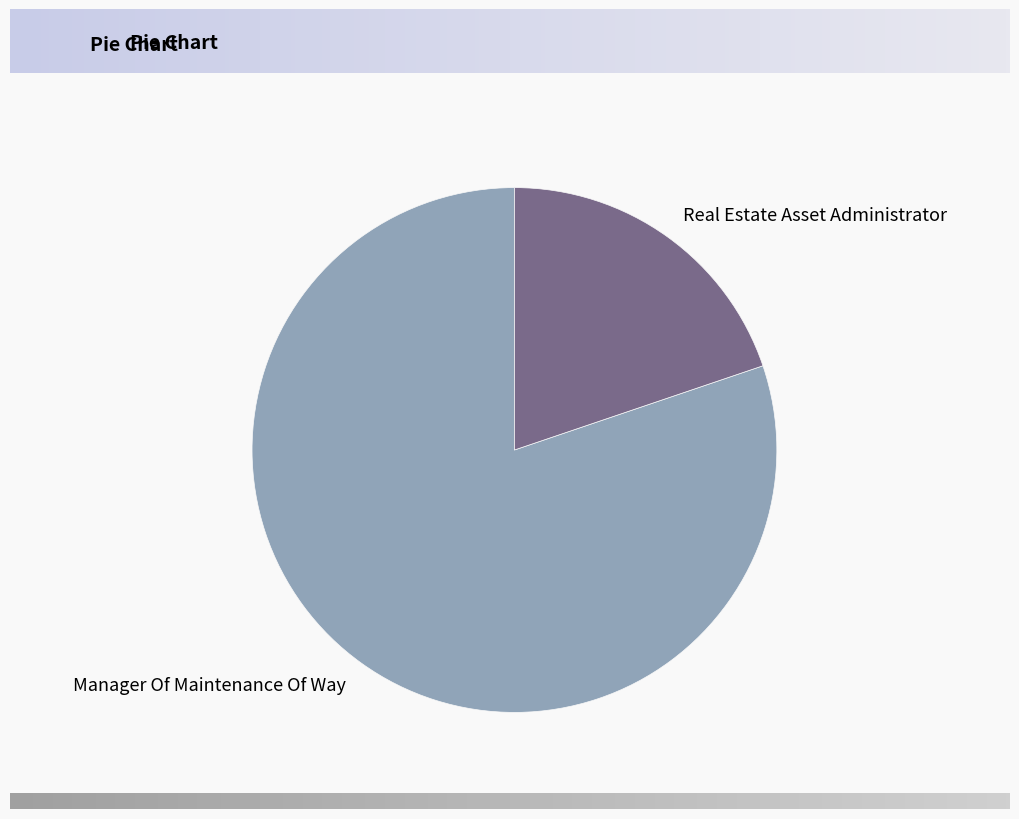

True or false: Real Estate Asset Administrator accounts for 15% of the total.

False